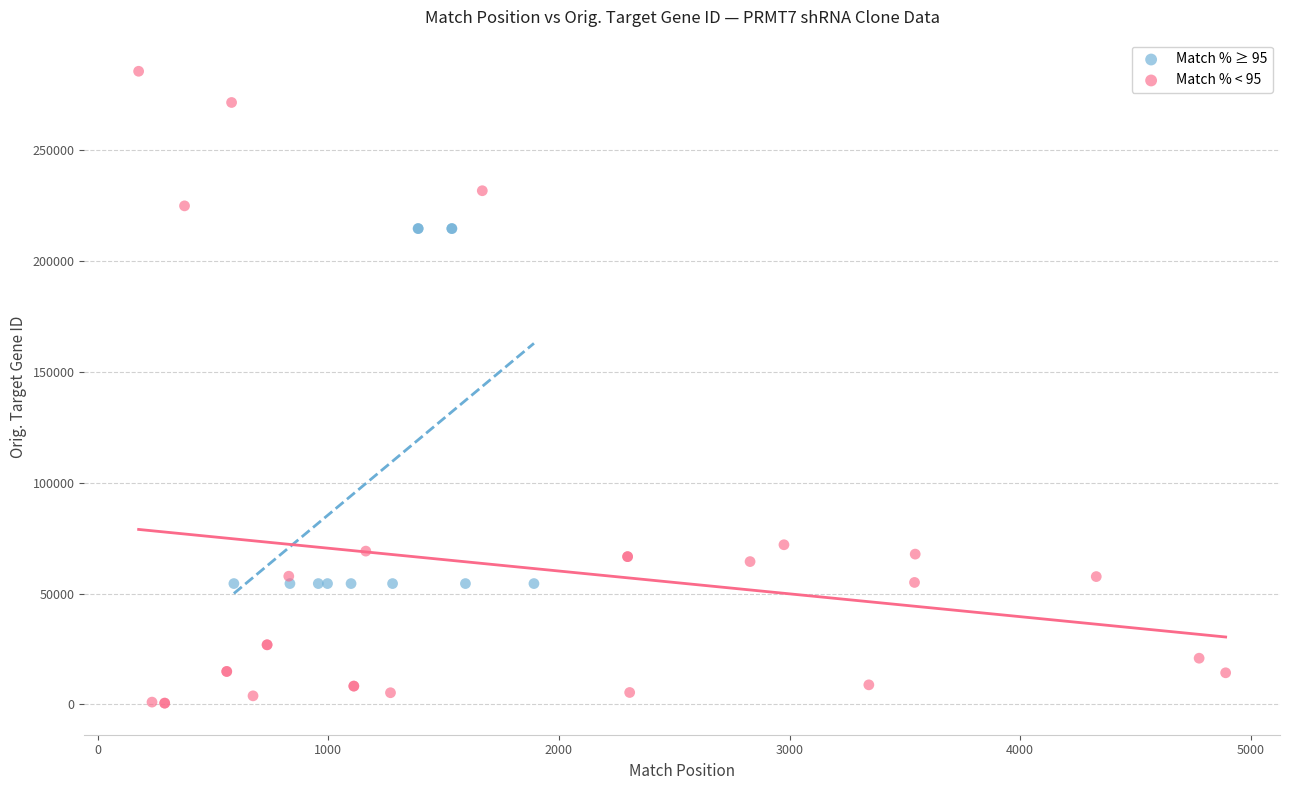

Which series reaches the maximum Y coordinate?

Match % < 95